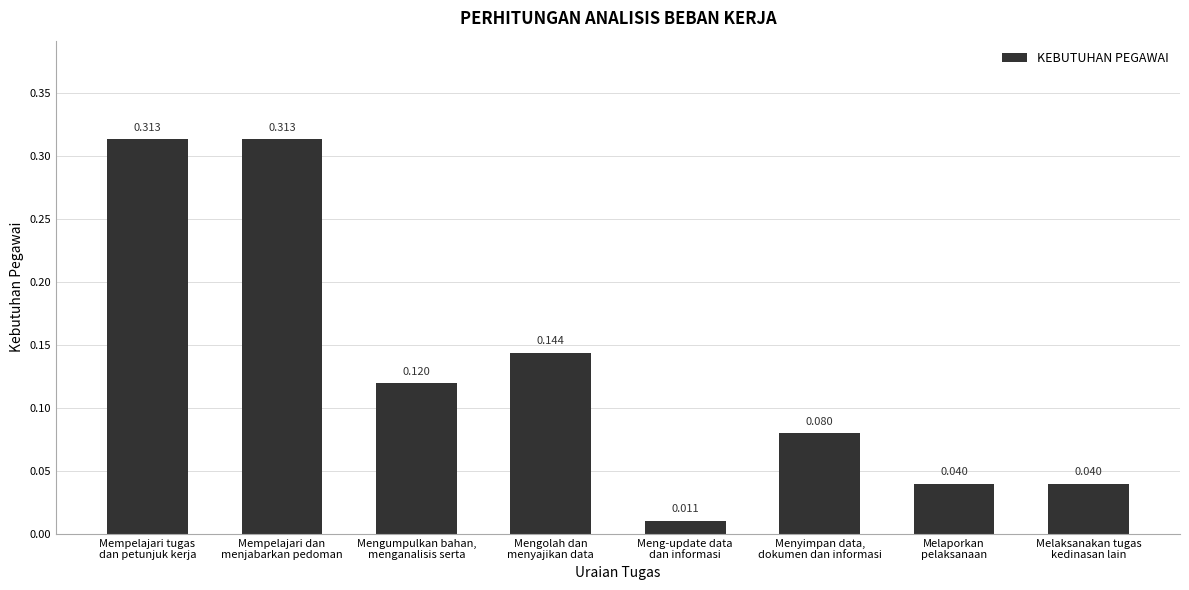

How many distinct data groups are displayed?

1